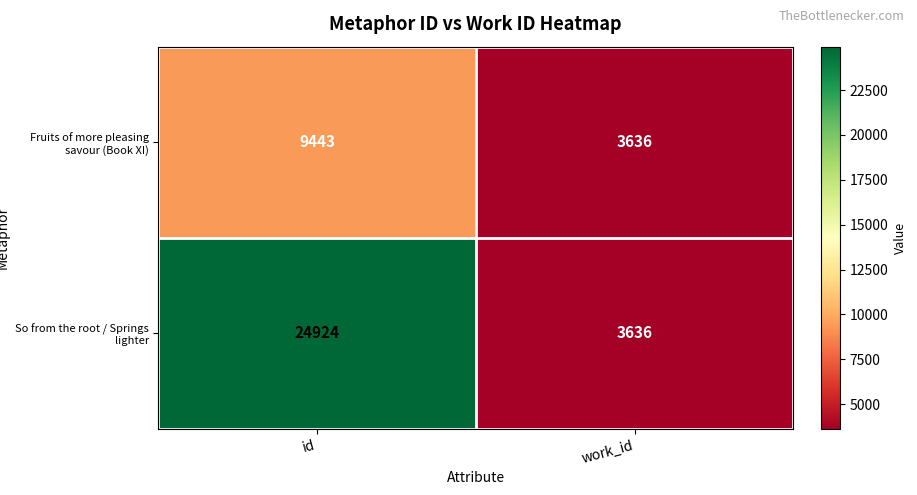

At which category is the sum across all series the highest?

id